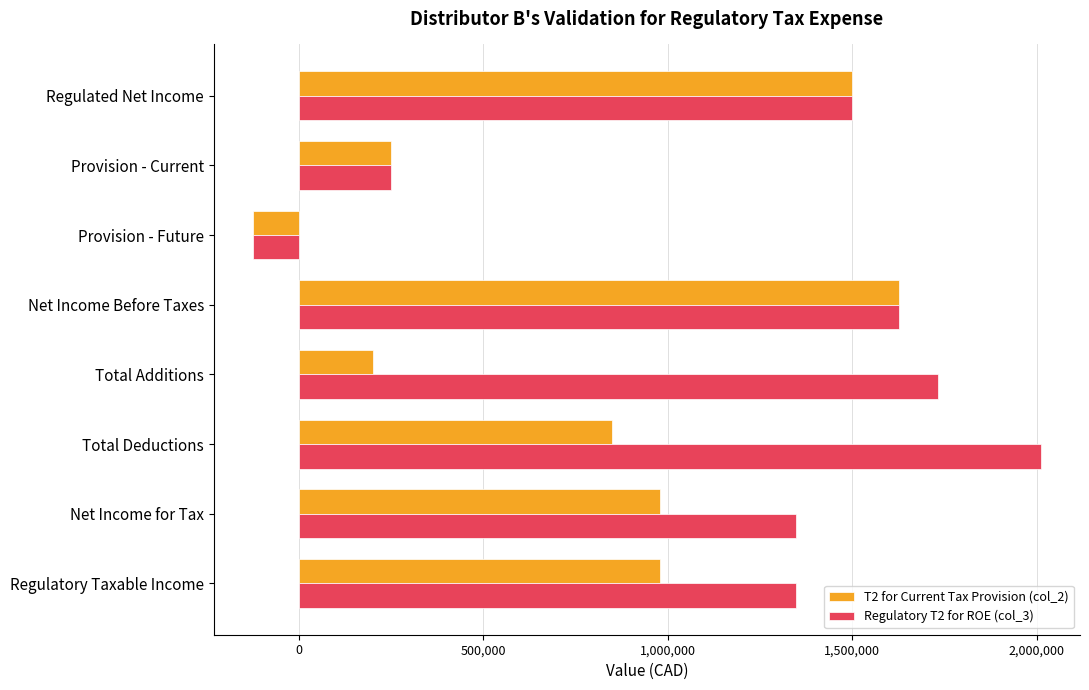

What is the sum of the T2 for Current Tax Provision (col_2) values at Provision - Current and Total Deductions?

1100000